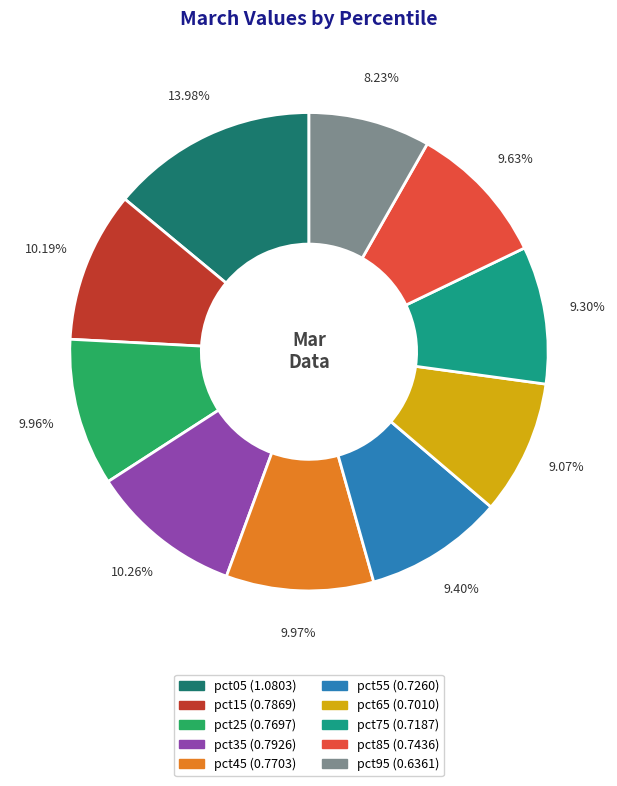

Is it true that pct15 is 1% of the pie?

False